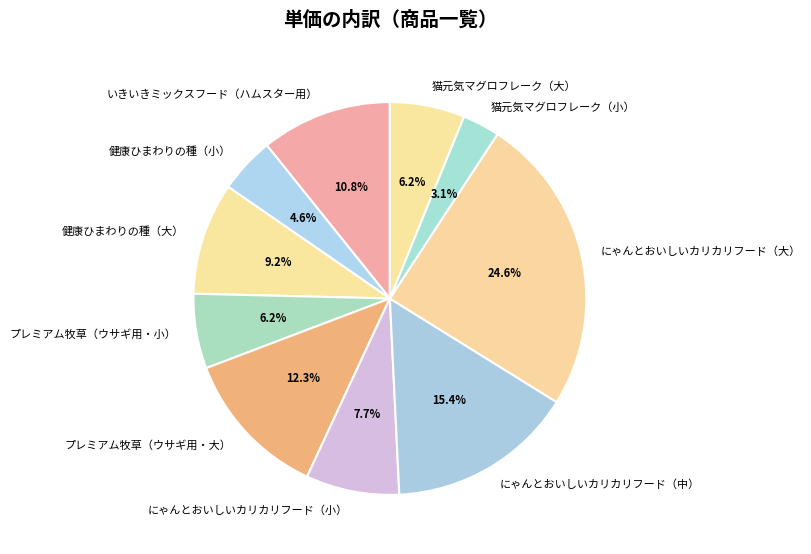

How many slices are in this pie chart?

10